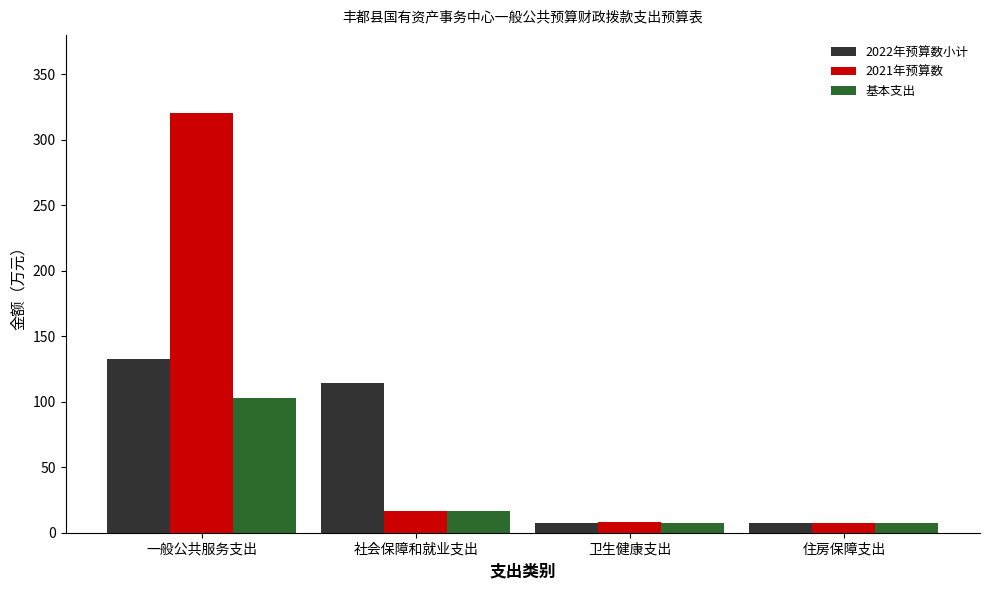

At which label does 基本支出 first exceed 16?

一般公共服务支出